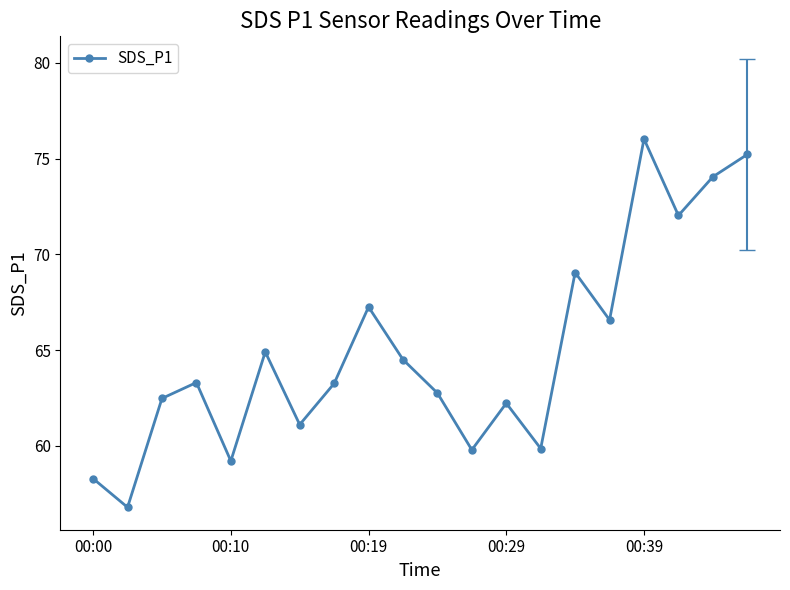

How many interior local peaks (higher than both neighbors) does the data have?

6